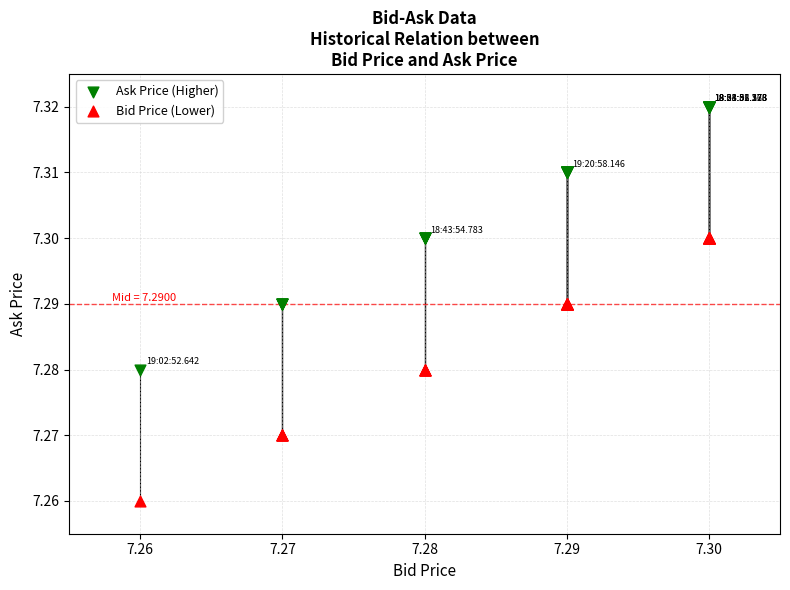

Which series contains the lowest Y value?

Bid Price (Lower)